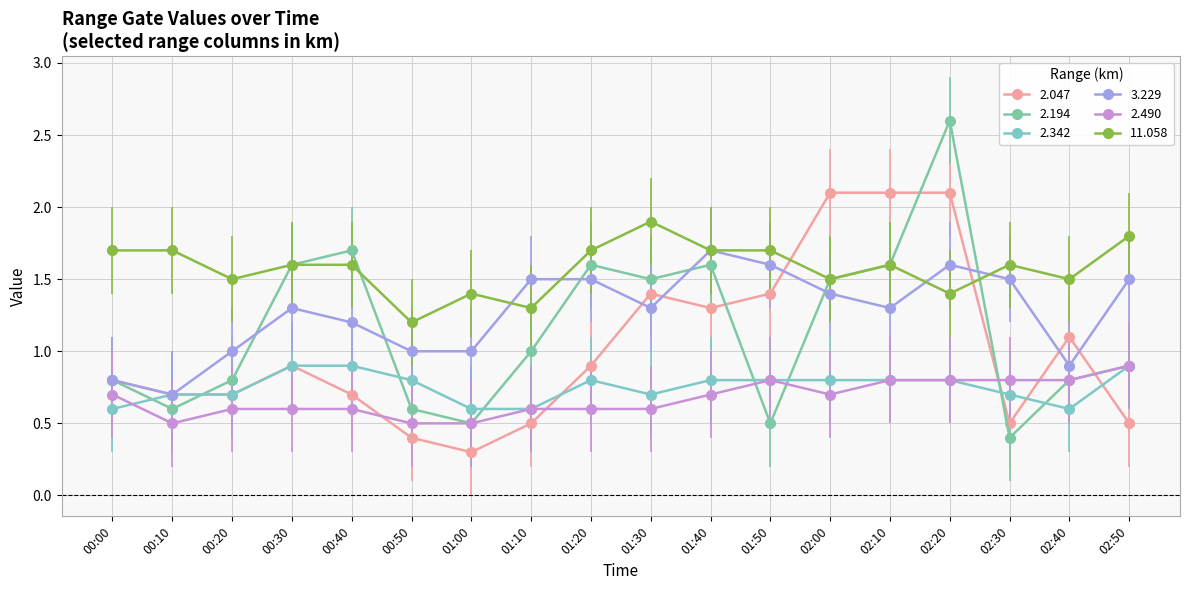

At how many categories does at least one series exceed 0?

18